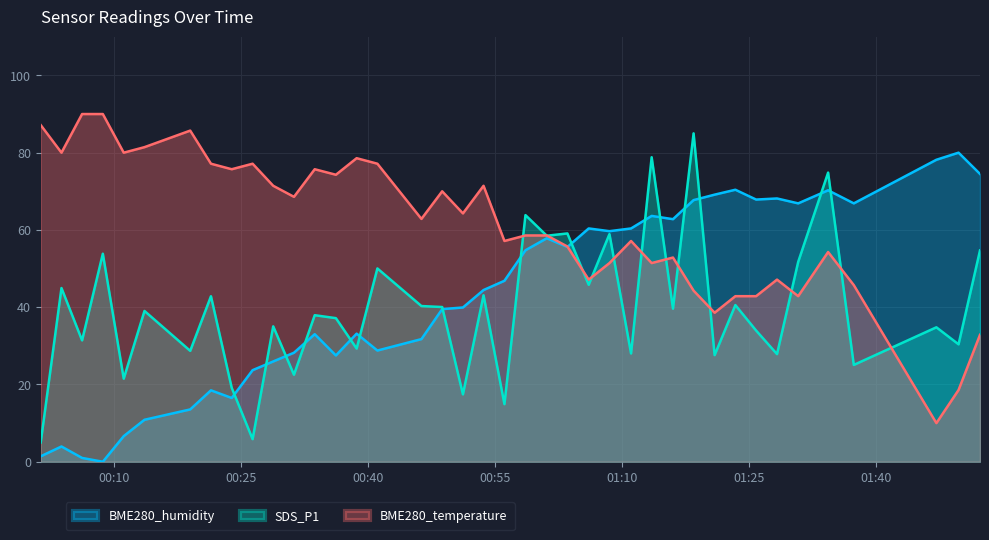

What is the maximum value for SDS_P1?

85.0